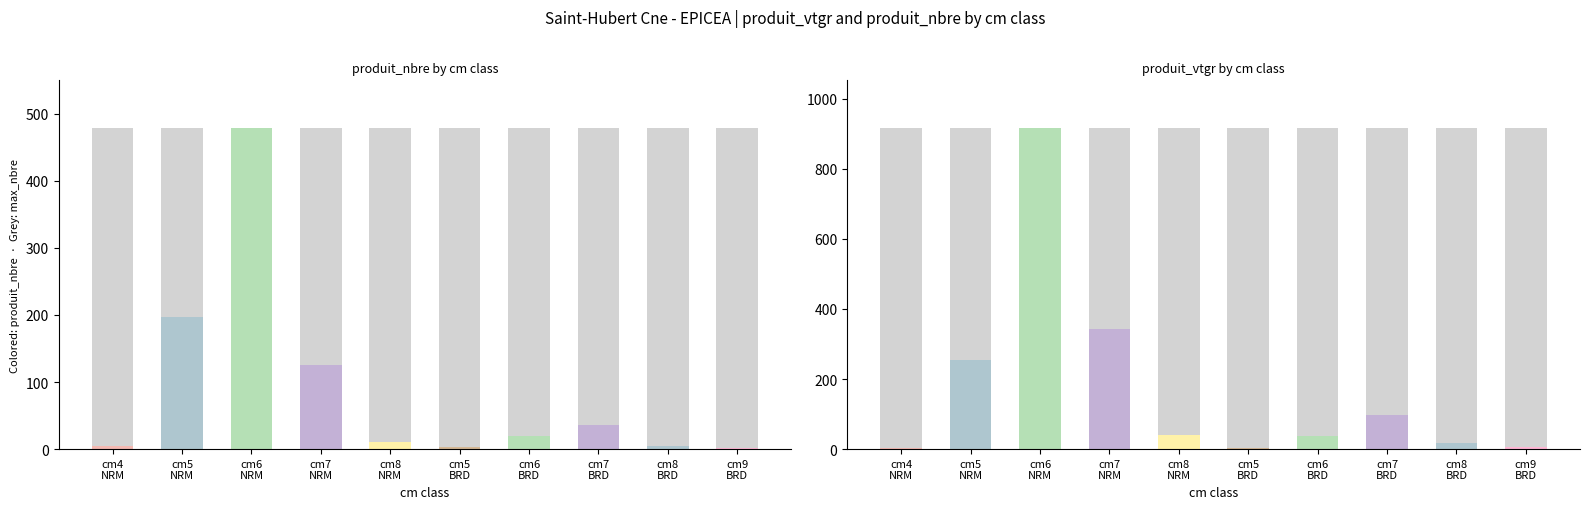

The value of produit_vtgr at 8 is 17.8. True or false?

True